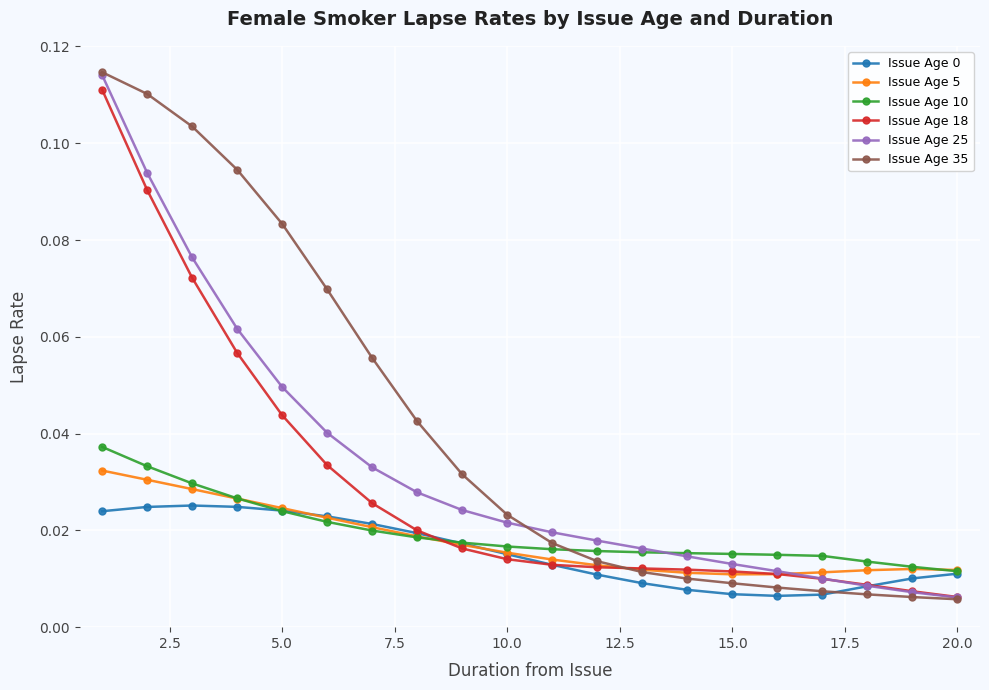

How many intersections are there between Issue Age 35 and Issue Age 10?

1